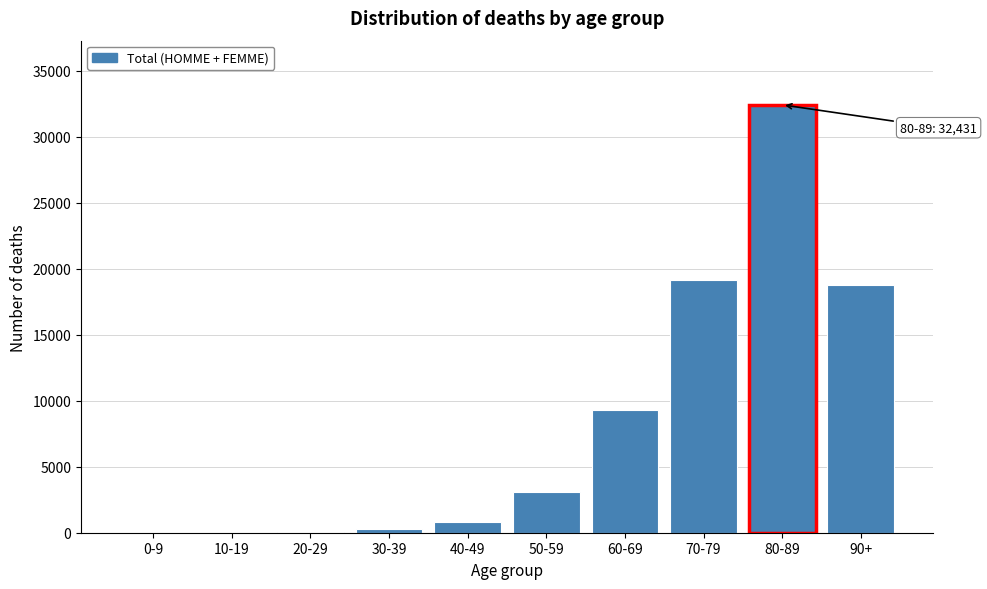

What is the sum of all values?

83930